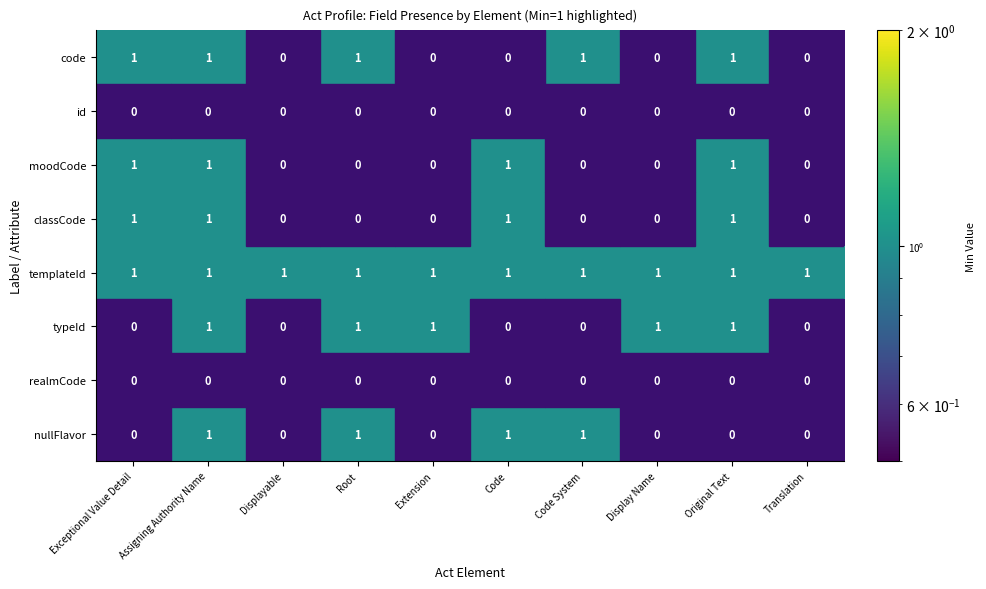

The value of typeId at Display Name is 1. True or false?

True